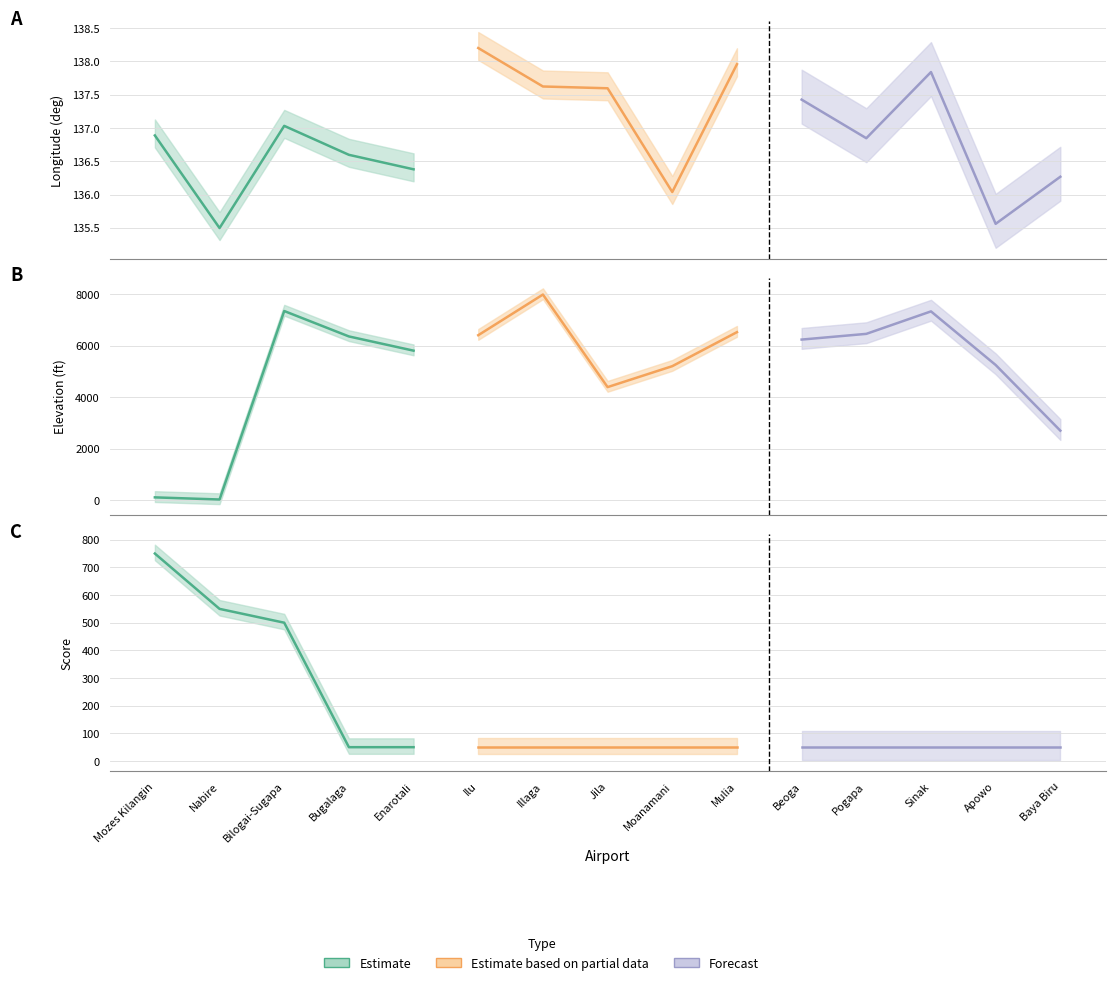

What is the maximum value shown in the chart?

7989.0